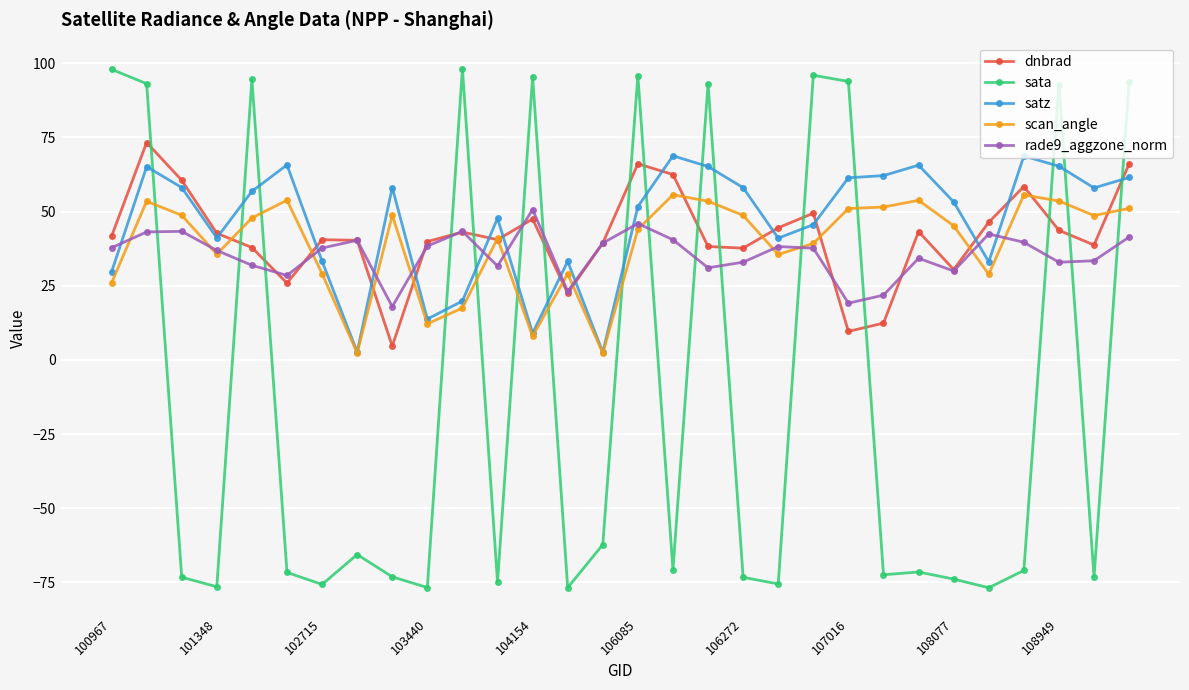

What is the value of the satz point at the 18th from the left?

65.2